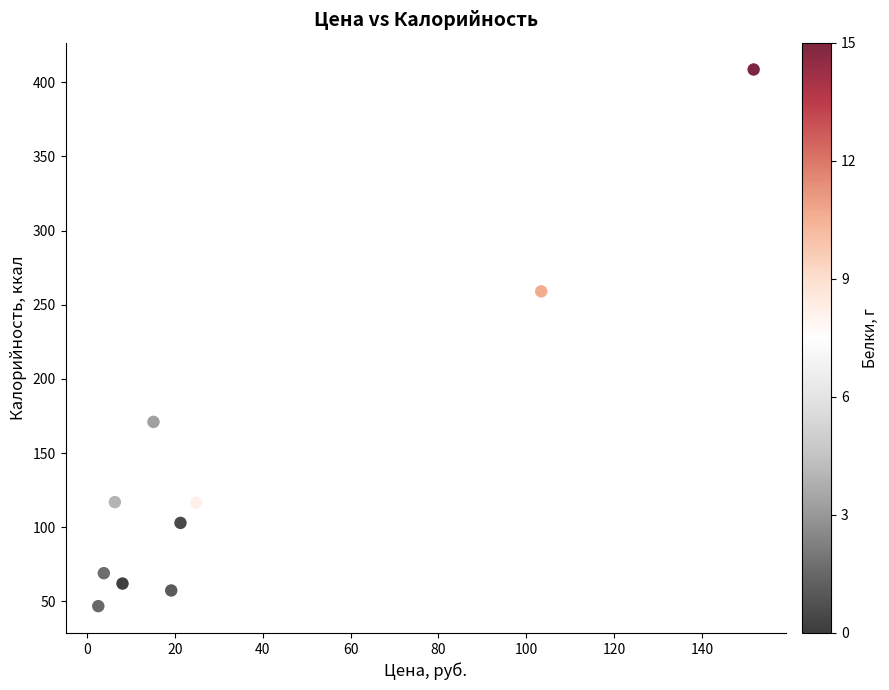

What Y value in the scatter plot is closest to 227?

259.0